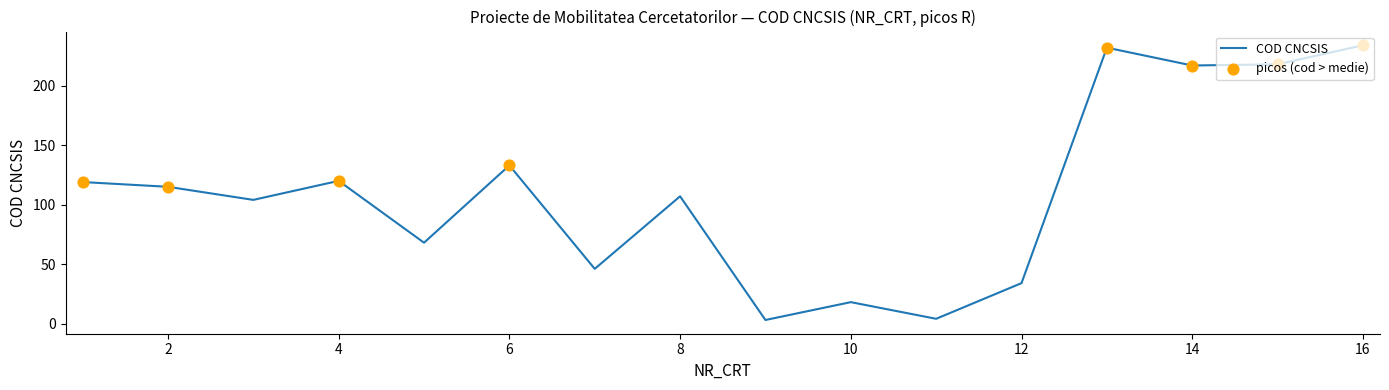

What is the greatest value displayed?

234